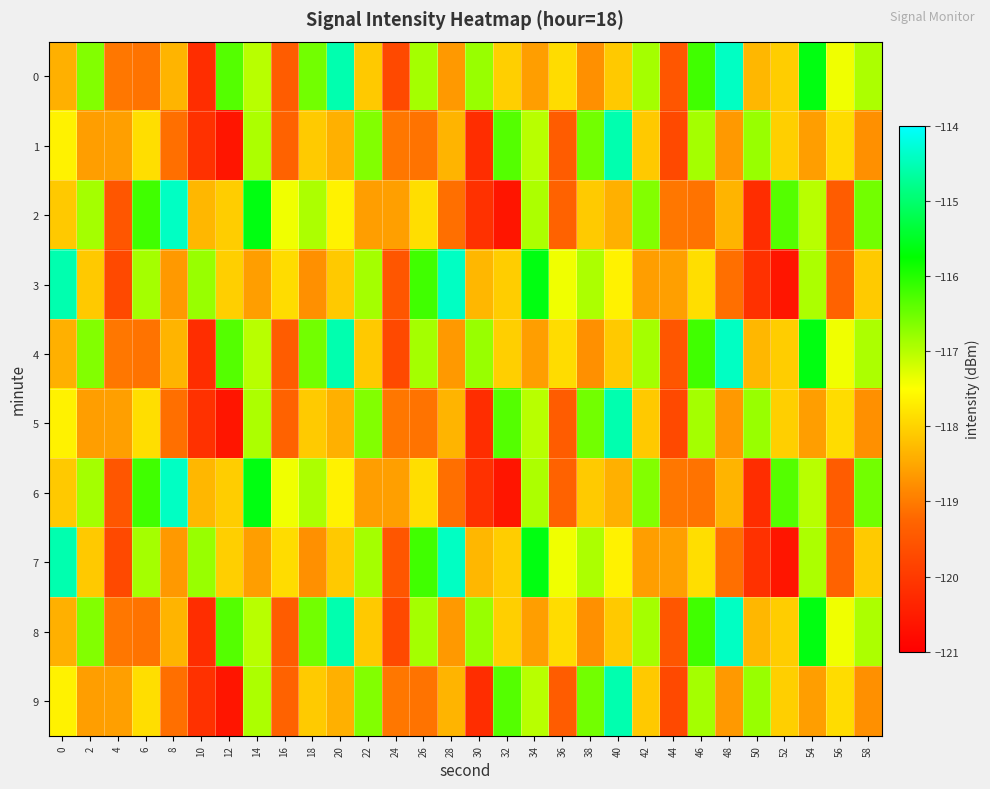

List the series in order of their peak value, highest first.

0, 2, 3, 4, 6, 7, 8, 1, 5, 9